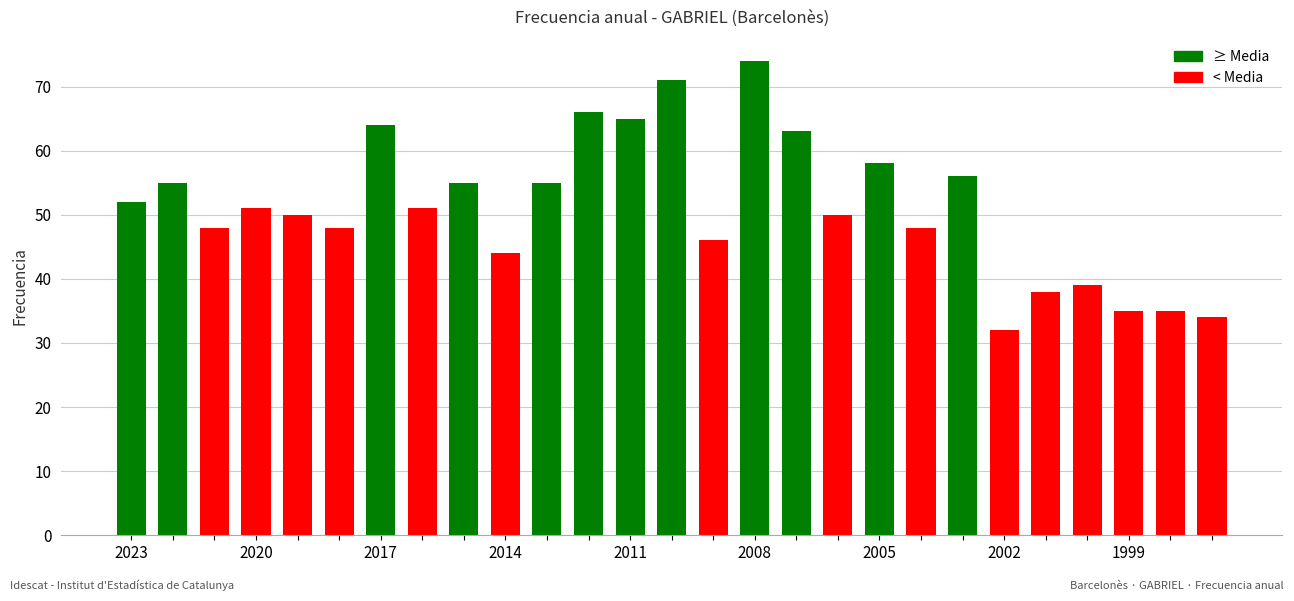

What is the value of the 12th bar from the left?

66